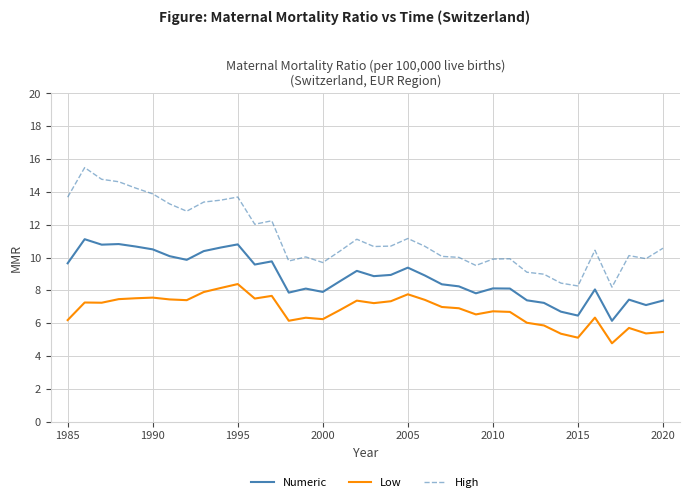

Rank the series by their average value, from lowest to highest.

Low, Numeric, High